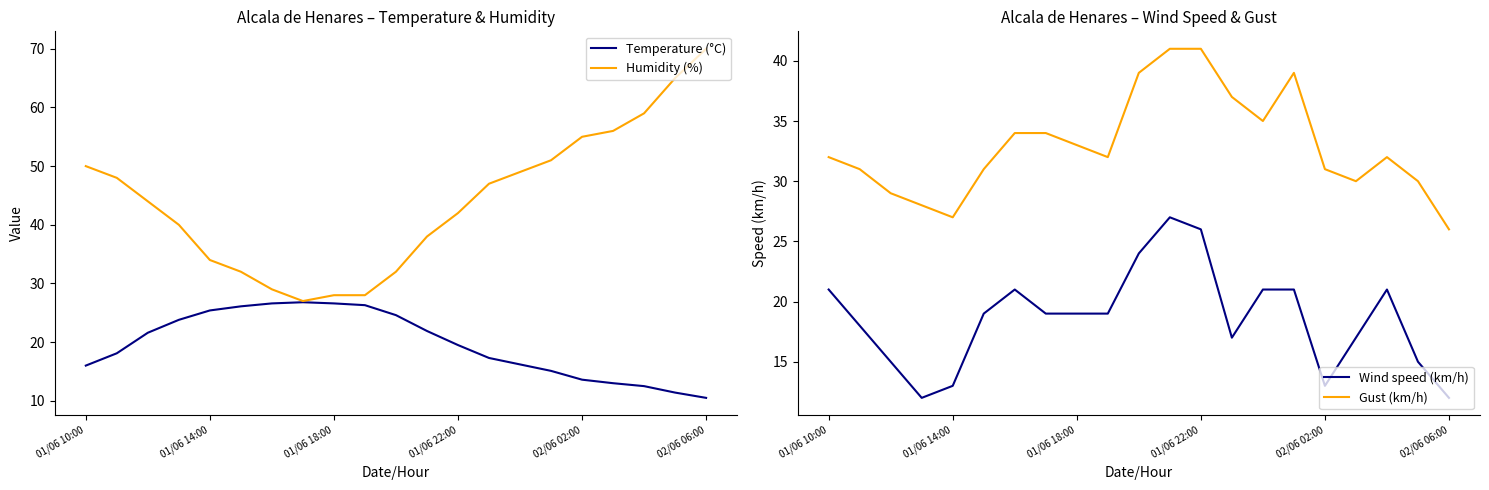

After their last crossing, which series has the higher values: Humidity (%) or Gust (km/h)?

Humidity (%)